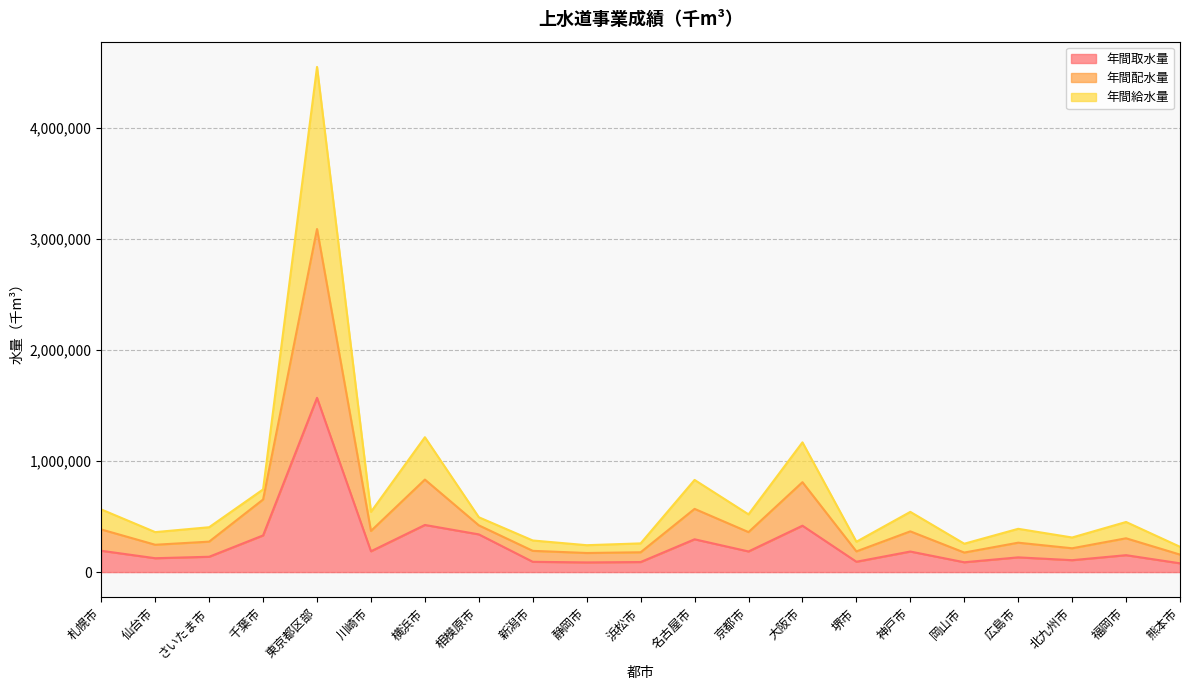

In 年間給水量, how many points are higher than both neighbors (excluding endpoints)?

7